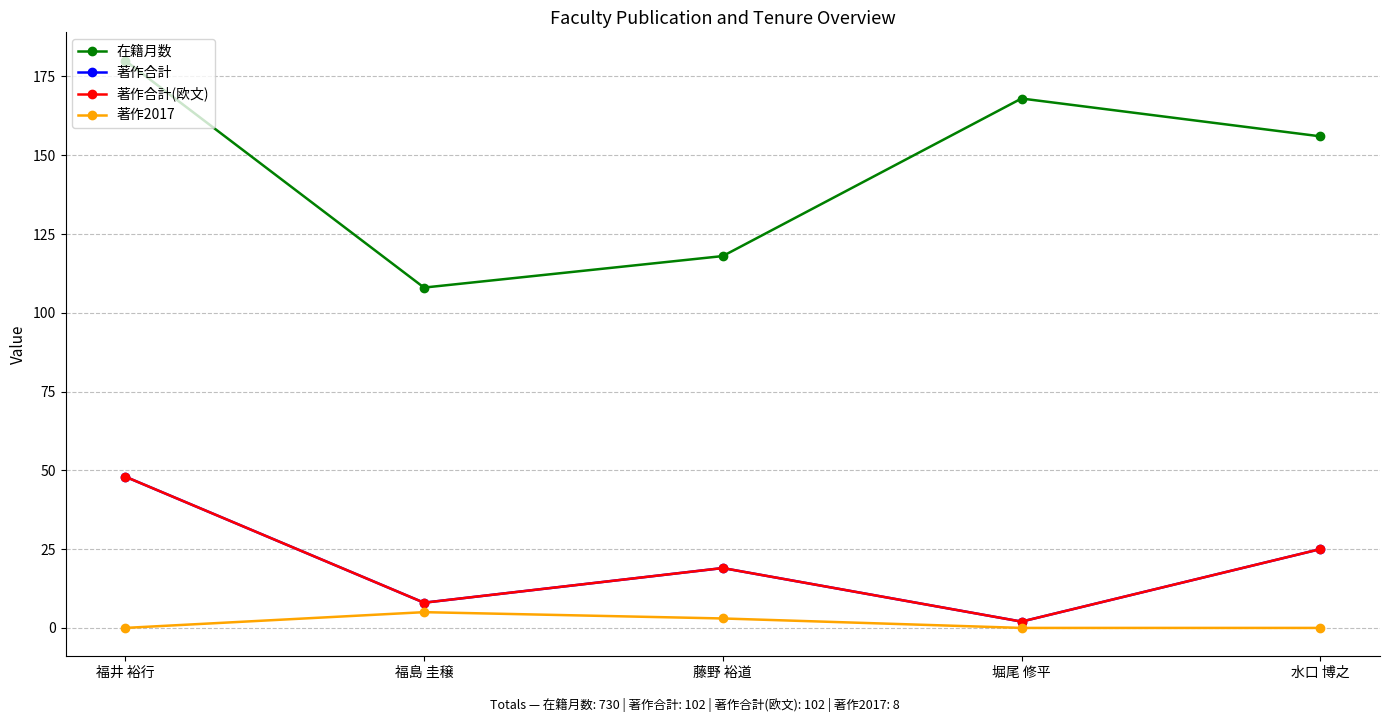

At which category does the chart reach its peak across all series?

福井 裕行